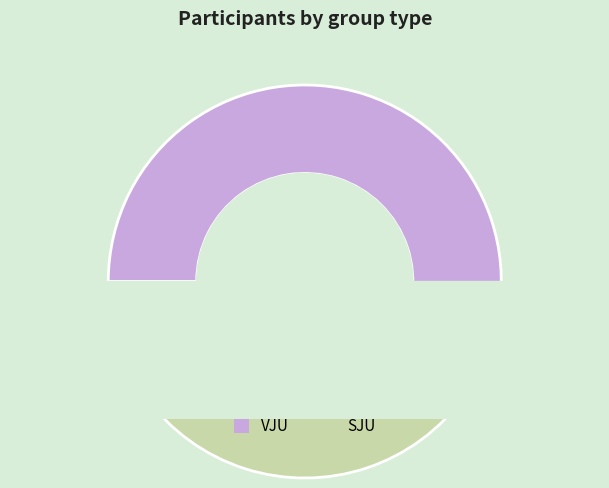

What percentage is NOT represented by VJU?

40.2%